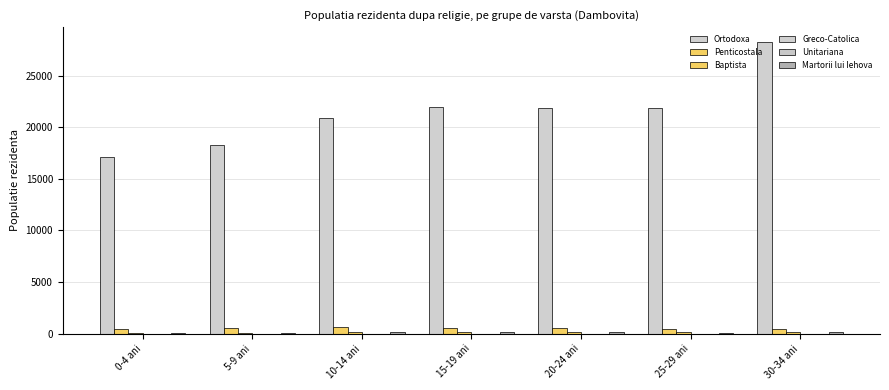

How many series are shown in this chart?

6